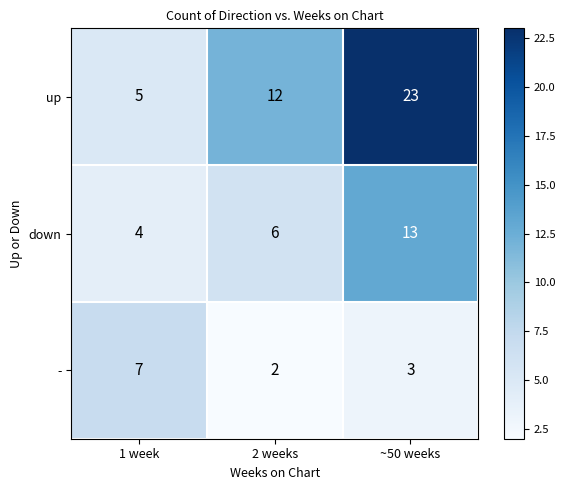

The up series shows 12 at 2 weeks. True or false?

True